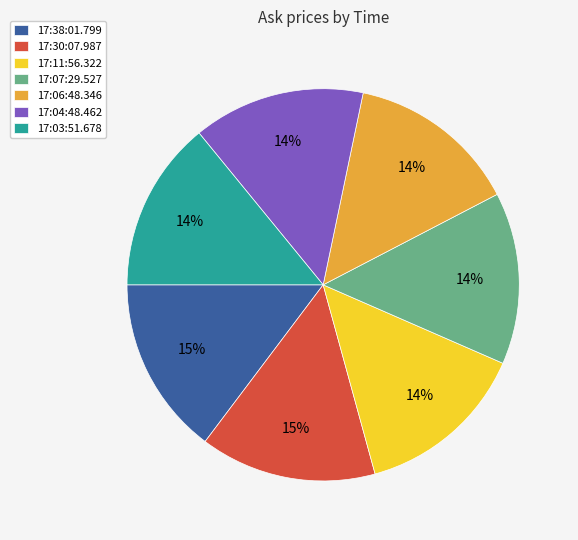

Count the number of slices in the pie.

7